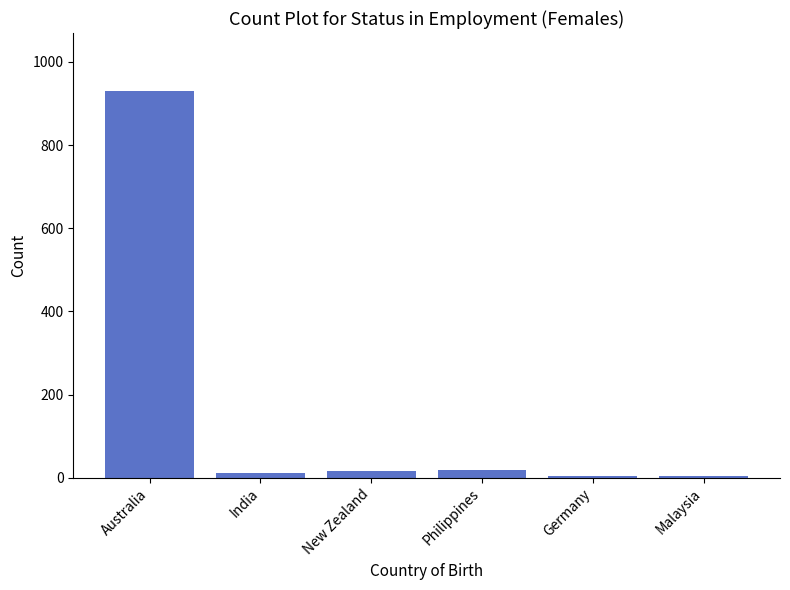

How many bars are there in total?

6